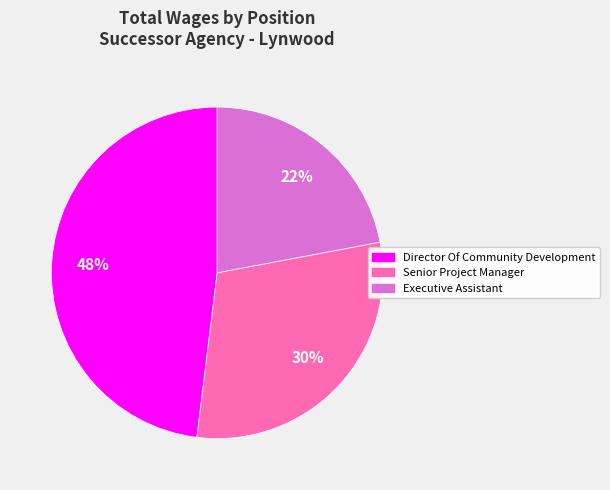

To the nearest percent, what is the difference between the Executive Assistant and Director Of Community Development slice percentages?

26%